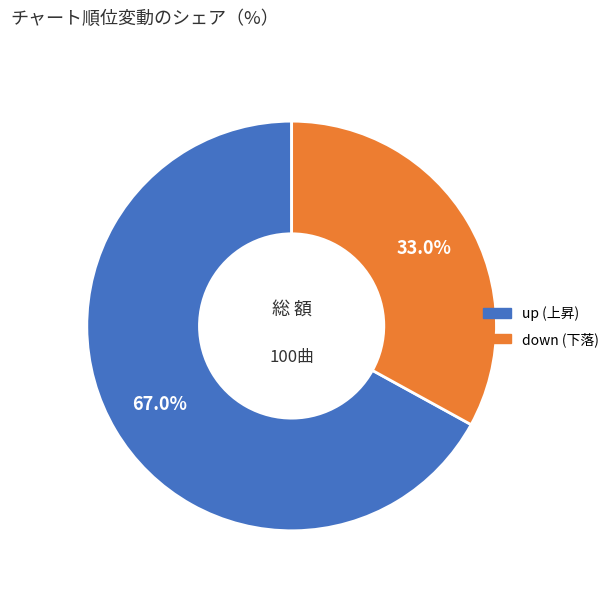

To the nearest percent, what portion does up represent?

67%